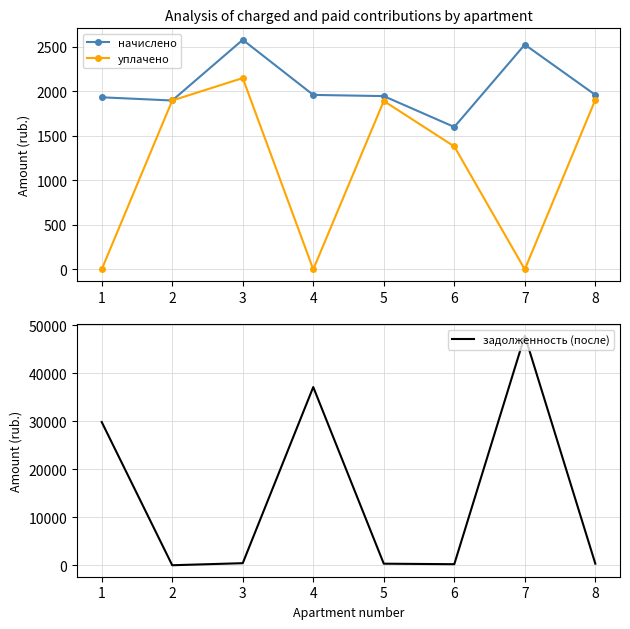

Where do задолженность (после) and начислено first cross each other?

1 and 2